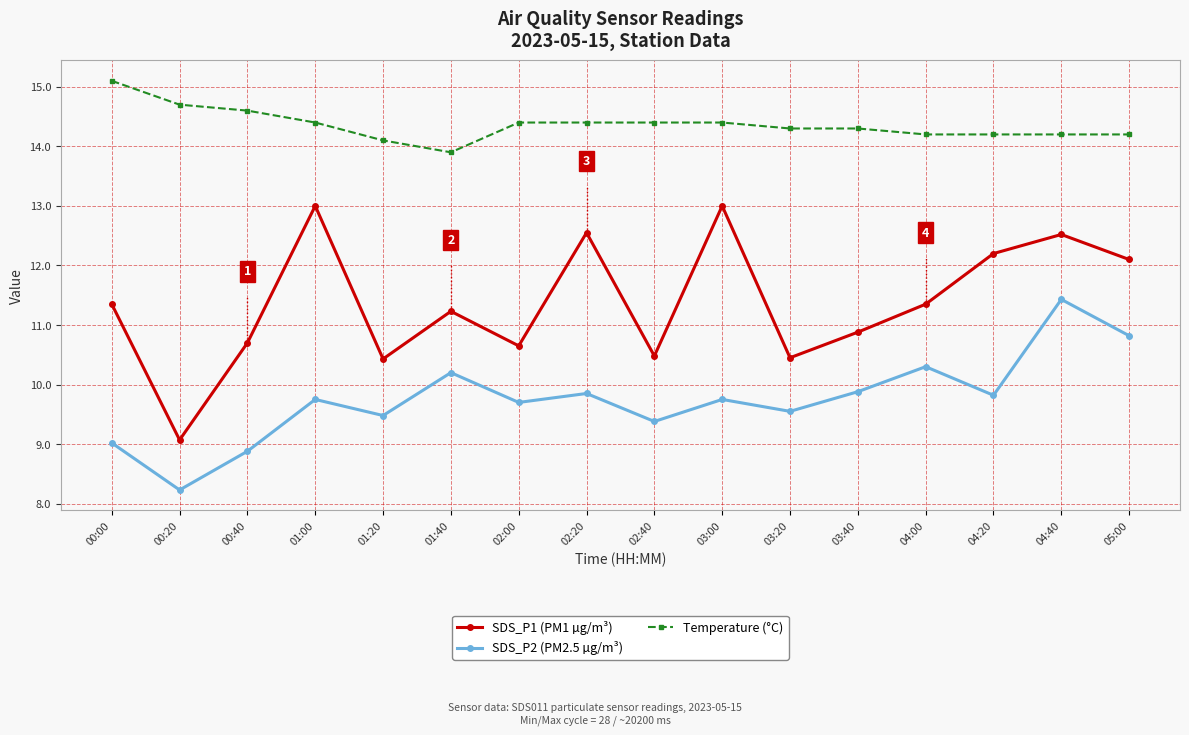

Rank the series by their maximum value, from lowest to highest.

SDS_P2 (PM2.5 µg/m³), SDS_P1 (PM1 µg/m³), Temperature (°C)